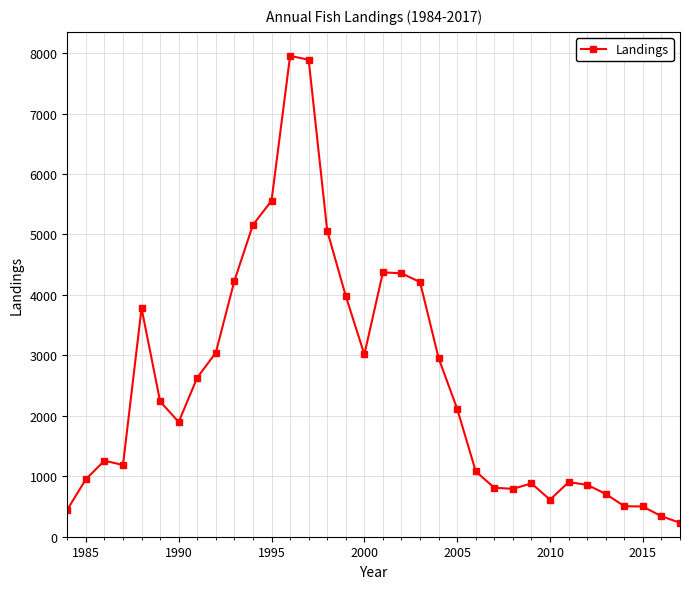

What is the maximum value shown in the chart?

7954